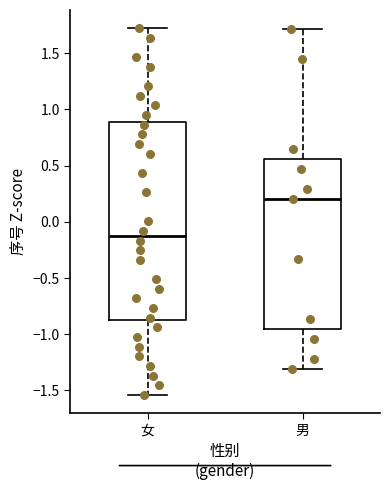

Comparing the boxes themselves (not the whiskers), which one is the tallest?

女